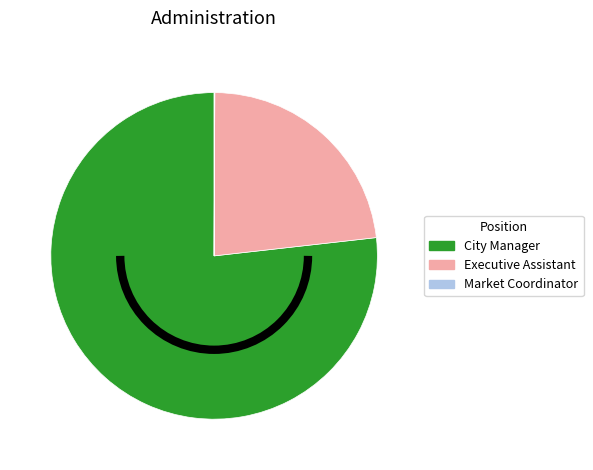

Which slice is the largest?

City Manager